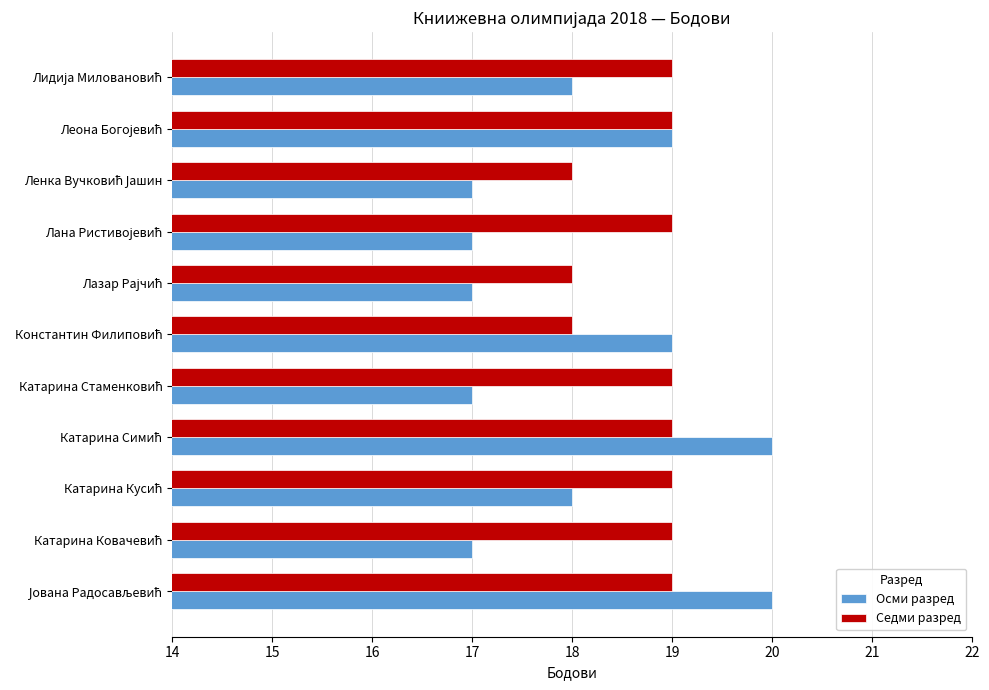

Which series has the largest range (max minus min)?

Осми разред